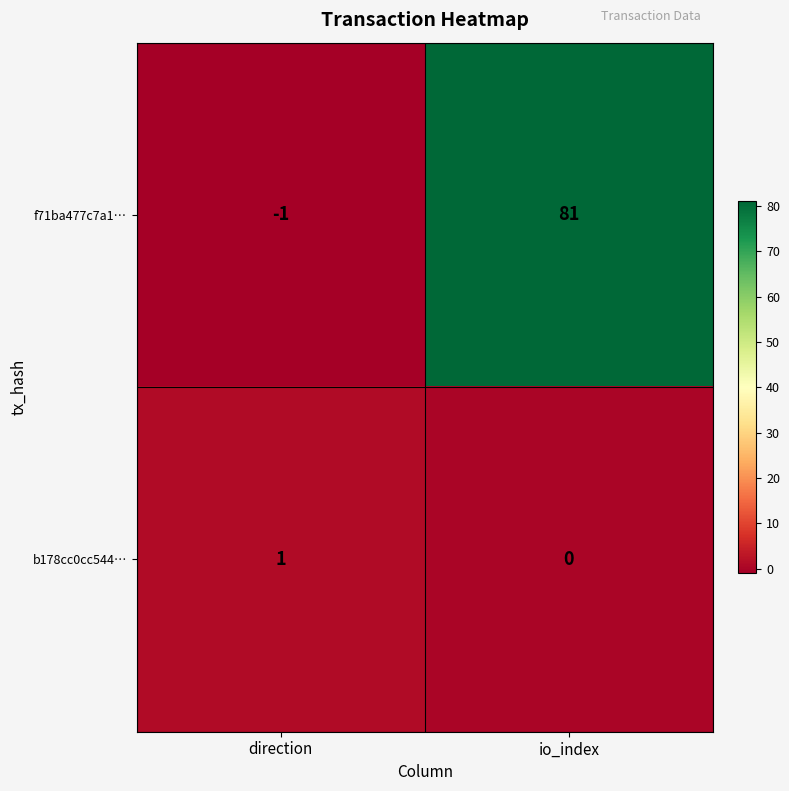

Reading left to right, transcribe all the data shown in this chart.

f71ba477c7a1…: direction=-1	io_index=81
b178cc0cc544…: direction=1	io_index=0